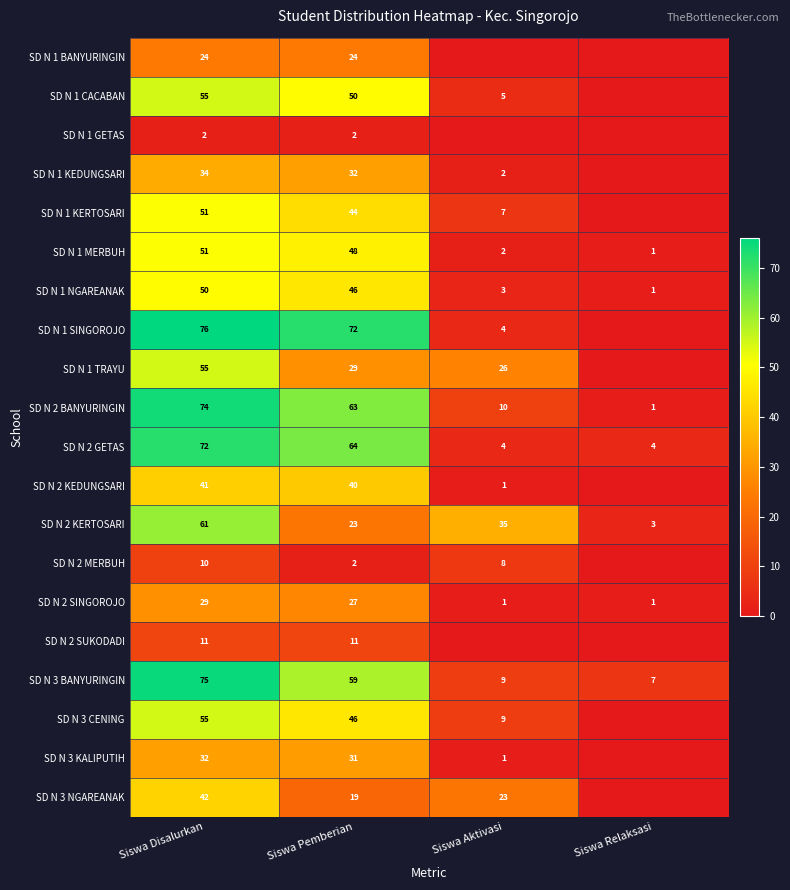

What is the difference between the highest and lowest values at Siswa Pemberian?

70